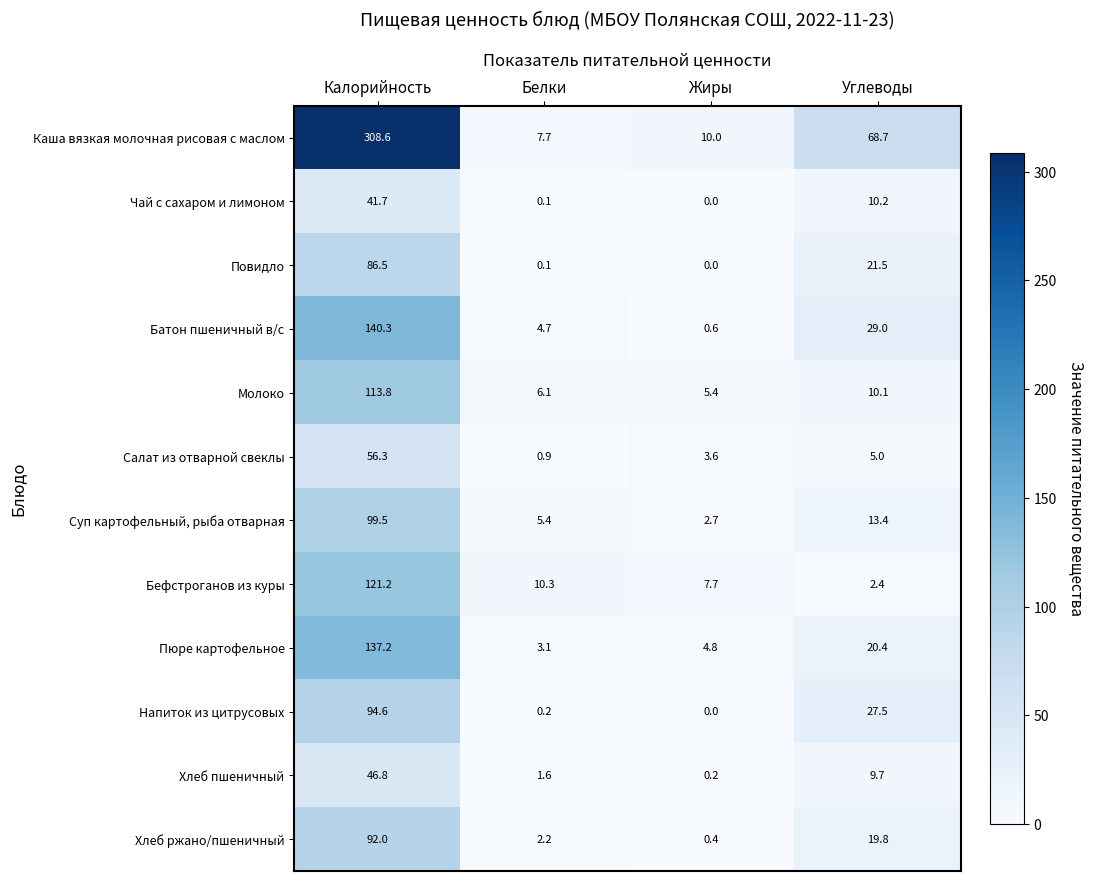

What is the average value of the Повидло series?

27.0